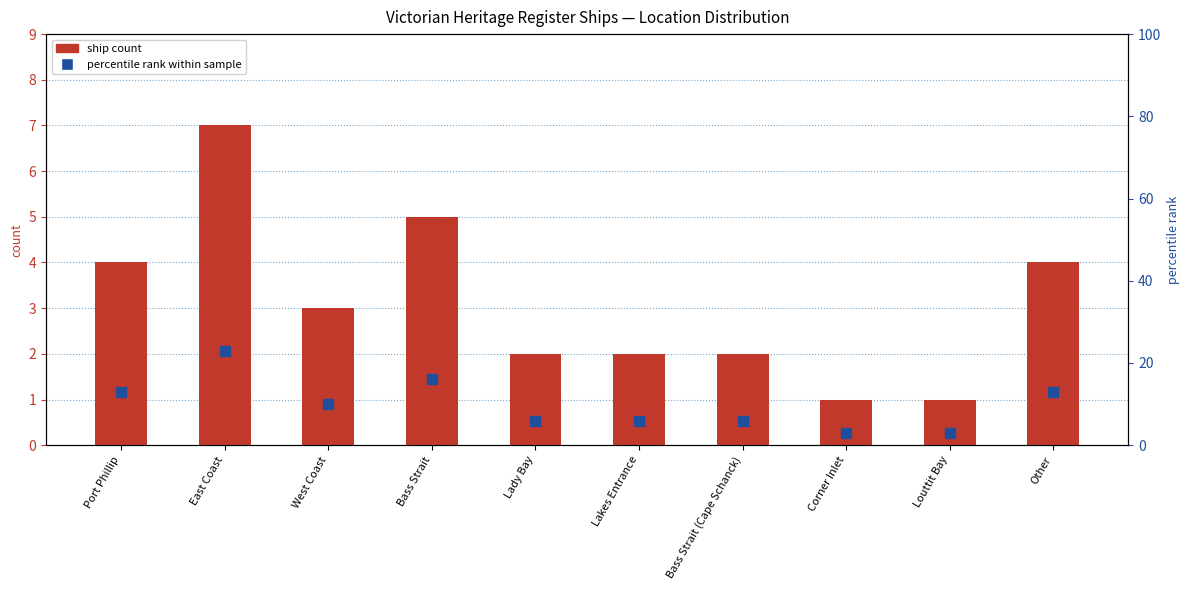

At which category is the sum across all series the highest?

East Coast